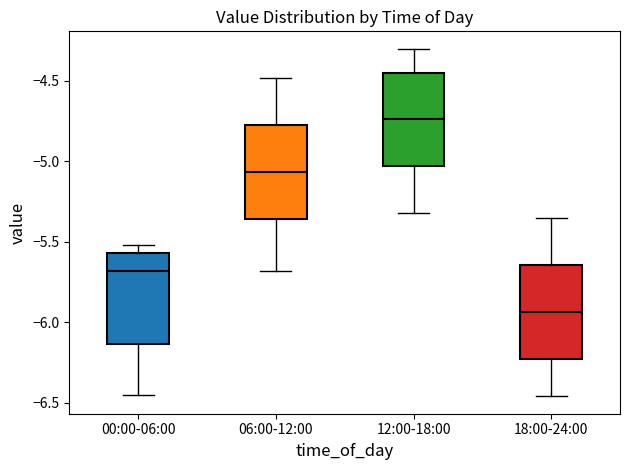

Reading left to right, read every box against the y-axis: the position of its median line, the range the box covers, and the ends of its whiskers. The values are not printed on the chart, so give them approximately, as read against the axis.

00:00-06:00: median -5.70, box -6.15 to -5.55, whiskers -6.45 to -5.50
06:00-12:00: median -5.05, box -5.35 to -4.75, whiskers -5.70 to -4.50
12:00-18:00: median -4.75, box -5.05 to -4.45, whiskers -5.30 to -4.30
18:00-24:00: median -5.95, box -6.25 to -5.65, whiskers -6.45 to -5.35